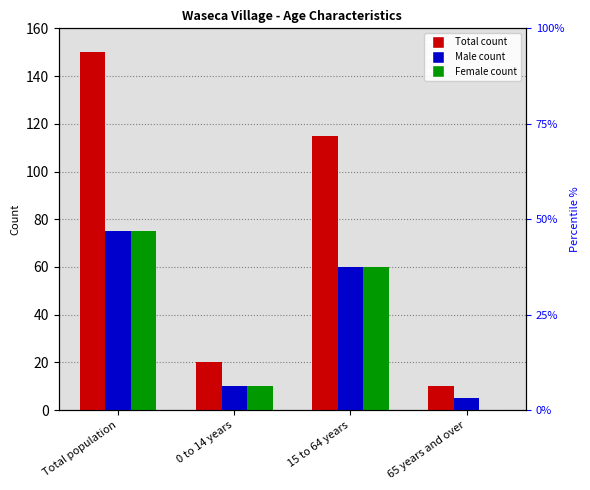

How many data points in Male are less than 60?

2